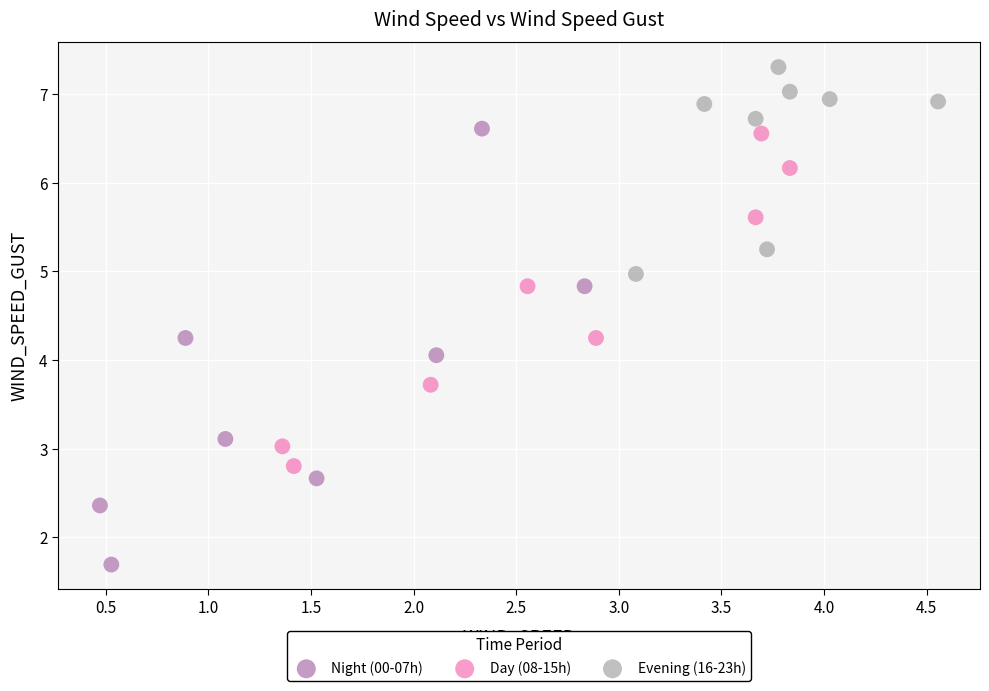

Which series reaches the maximum Y coordinate?

Evening (16-23h)